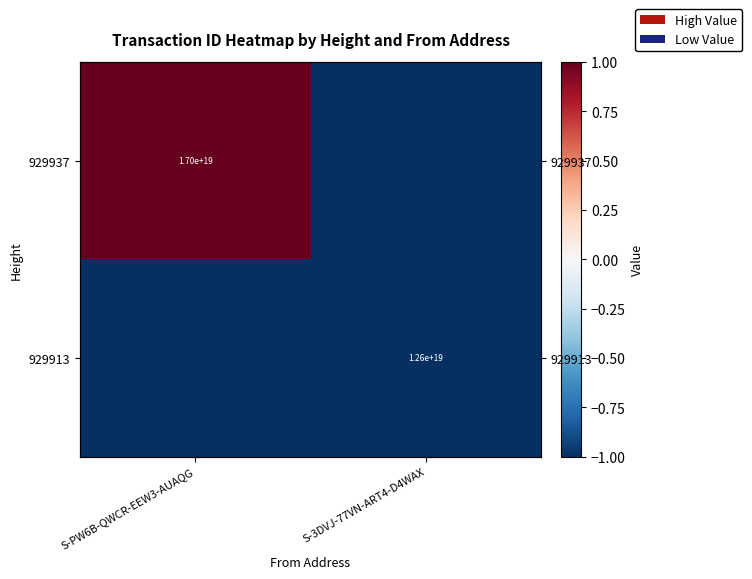

List the labels in order of 929913 value, largest first.

S-PW6B-QWCR-EEW3-AUAQG, S-3DVJ-77VN-ART4-D4WAX